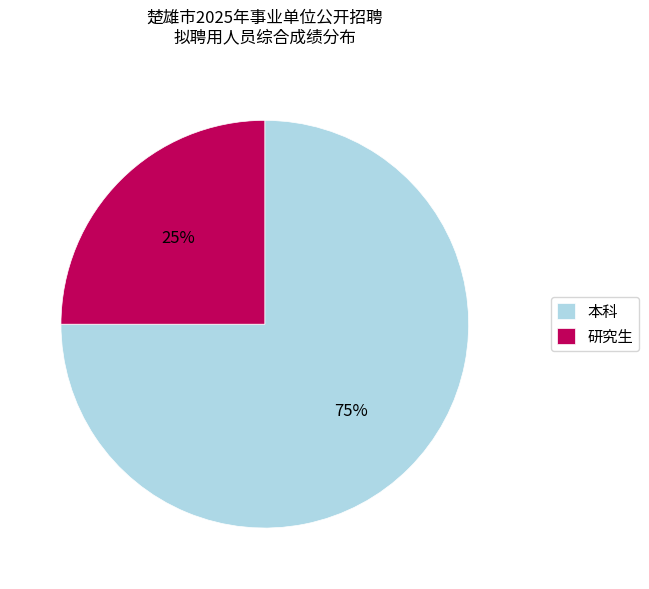

Rank the categories by value from highest to lowest.

本科, 研究生